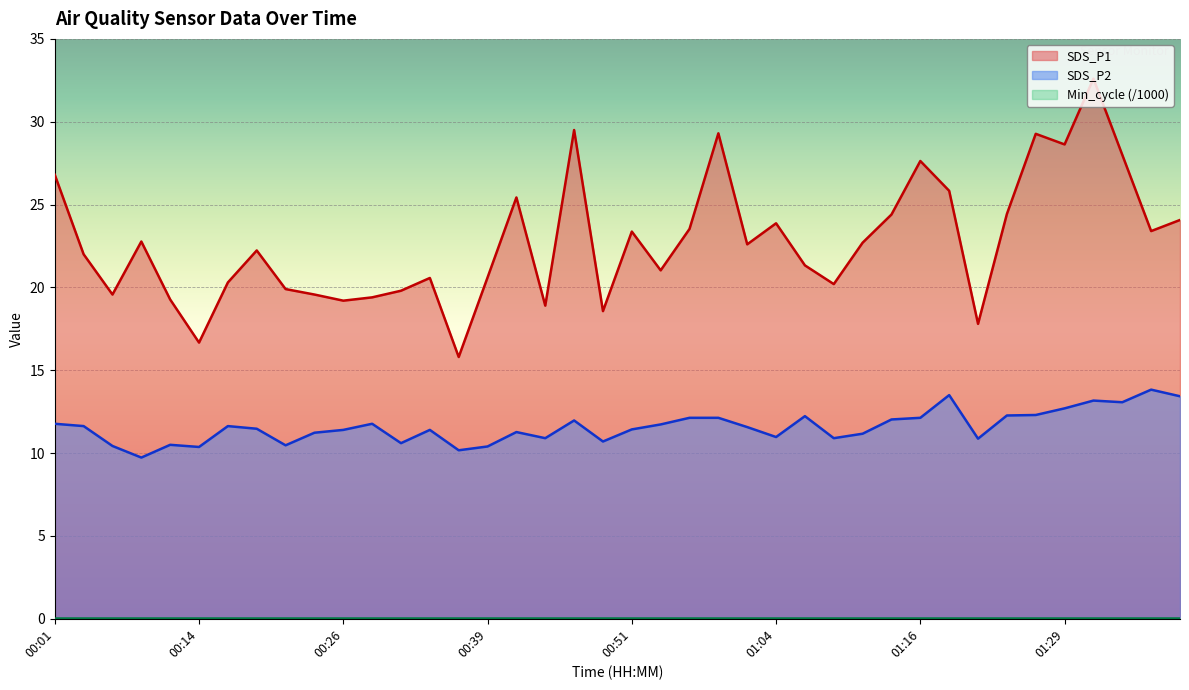

What is the sum of the SDS_P2 values at 00:21 and 00:26?

21.9